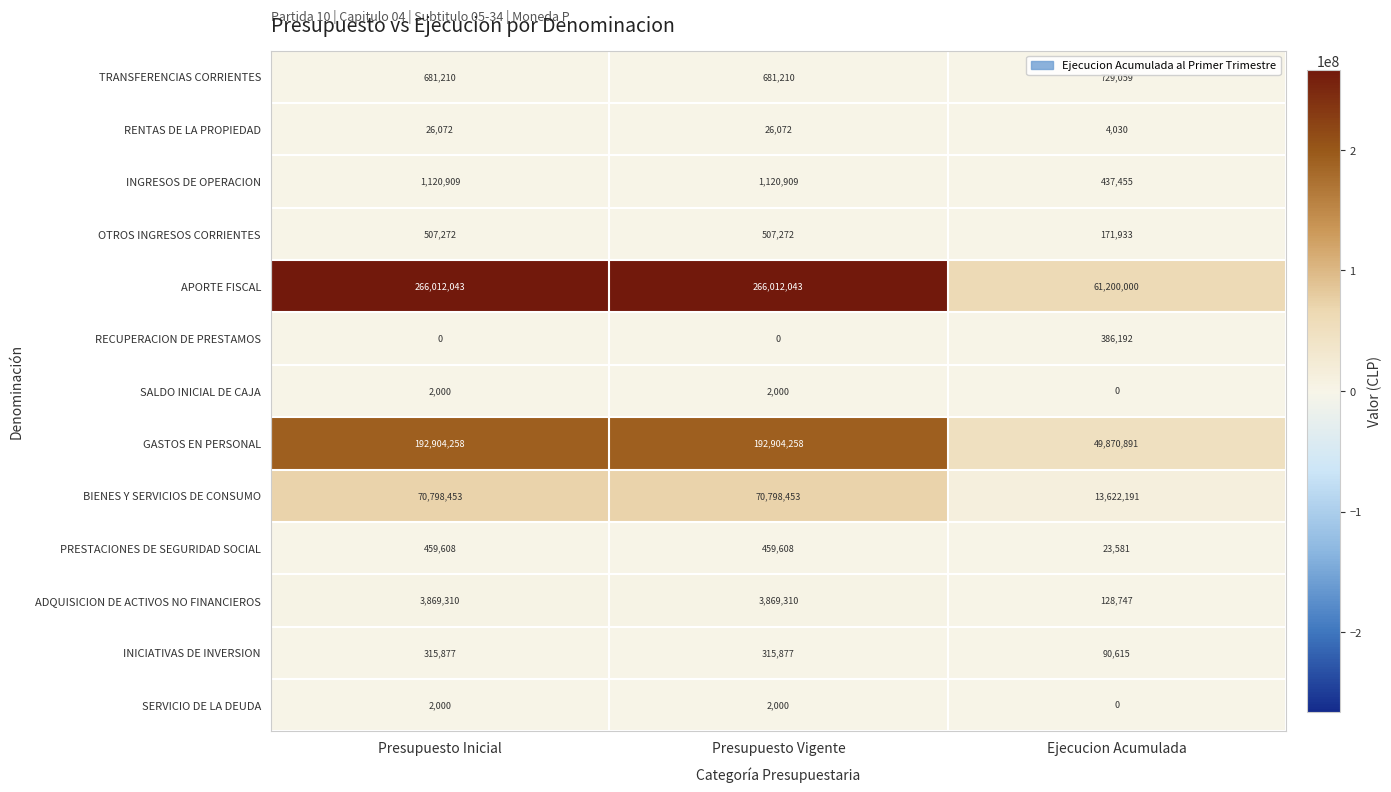

At how many categories does at least one series exceed 12654358?

3